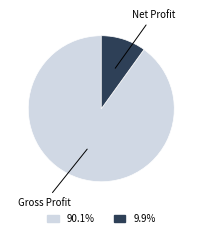

Does any single category account for the majority?

Yes